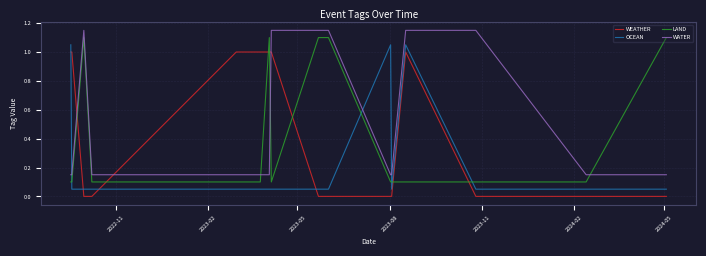

How many times do LAND and WEATHER cross each other?

7